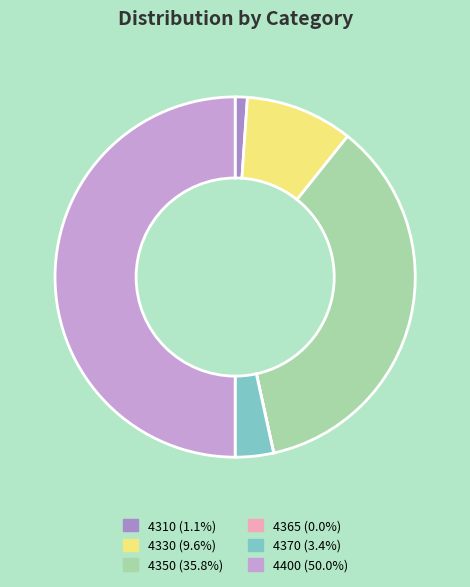

Combined, do 4400 and 4330 account for over 50%?

Yes